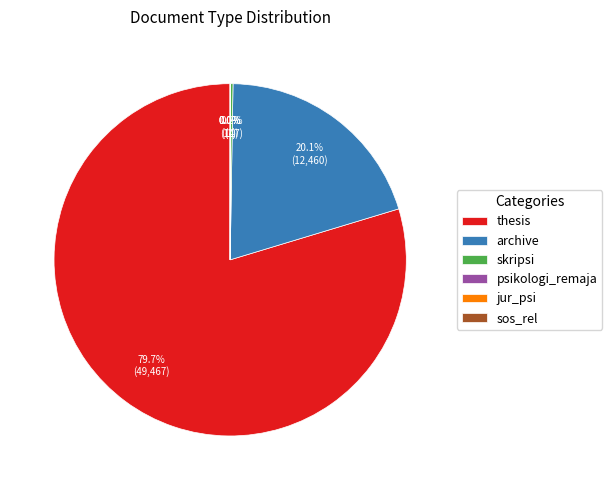

What percentage is the archive slice, to the nearest percent?

20%